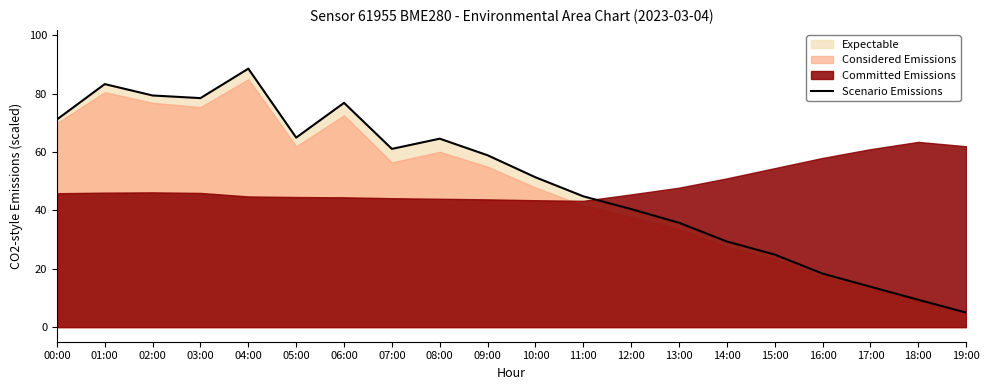

At which category does the data reach its first local peak?

01:00